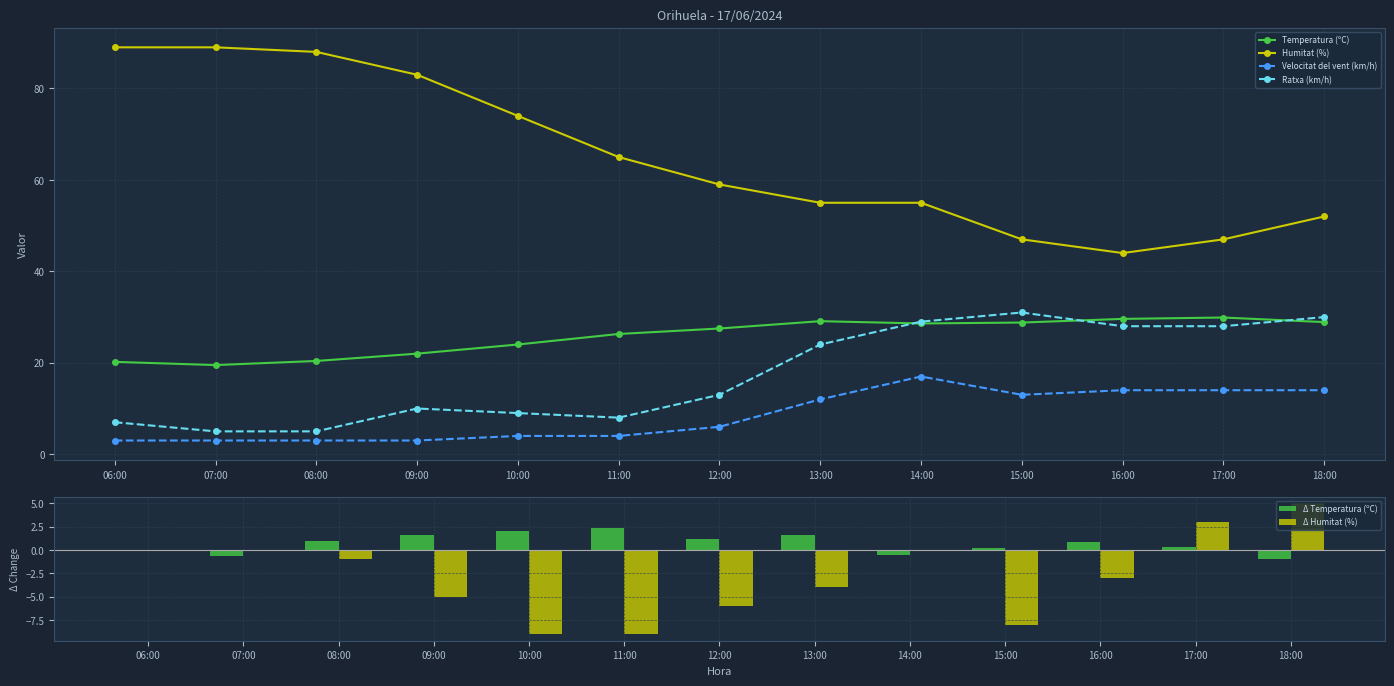

What is the difference between the Velocitat del vent (km/h) values at 15:00 and 08:00?

10.0